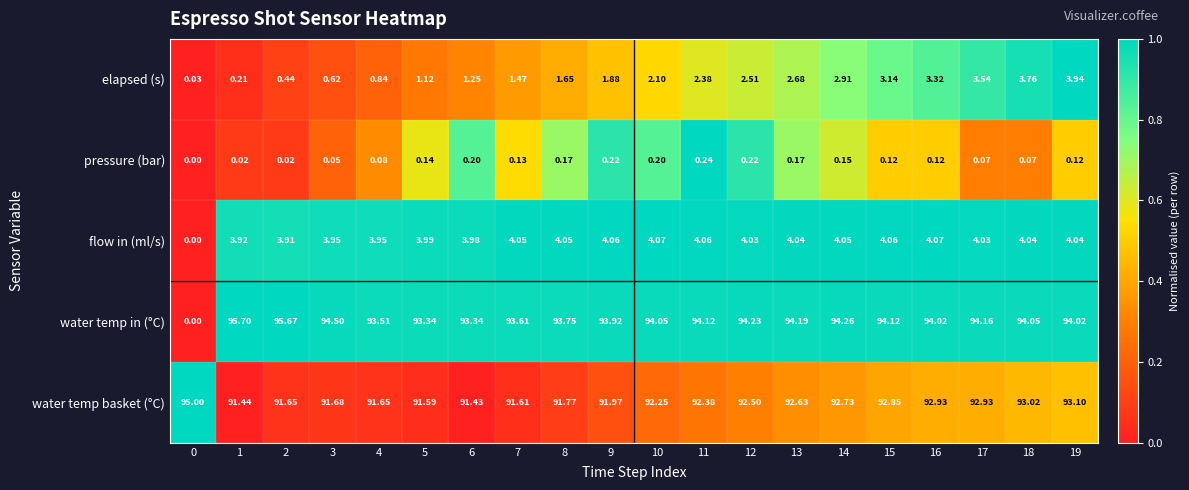

How many values in the water temp in (°C) series exceed 94?

13